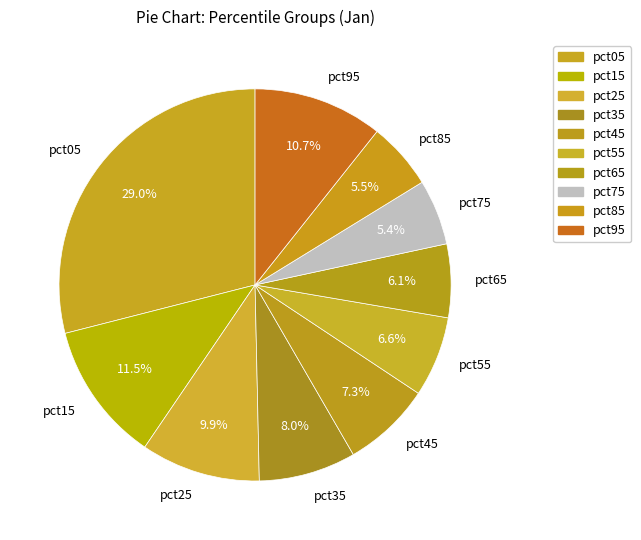

What is the largest slice in the pie chart?

pct05